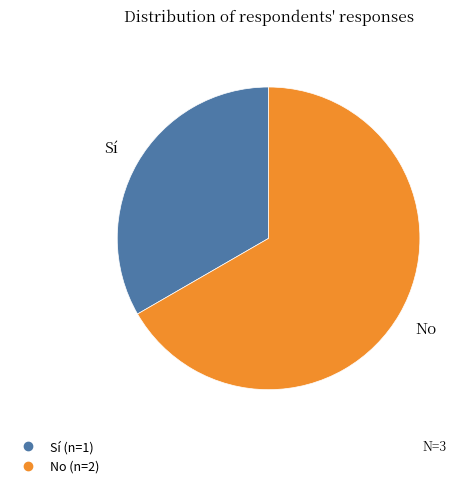

Which category has the biggest portion of the pie?

No